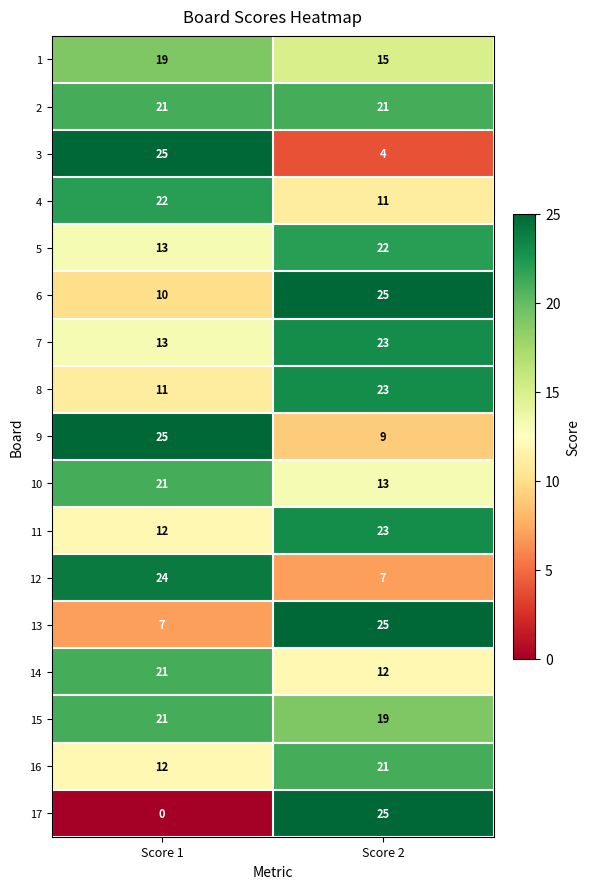

What is the spread (max minus min) of values at Score 2?

21